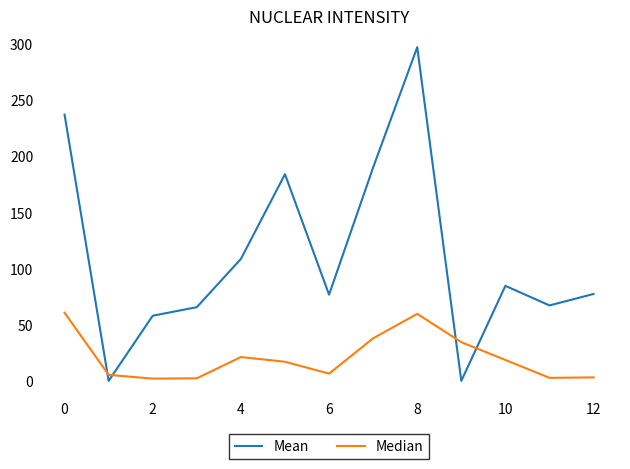

What is the maximum value shown in the chart?

297.0